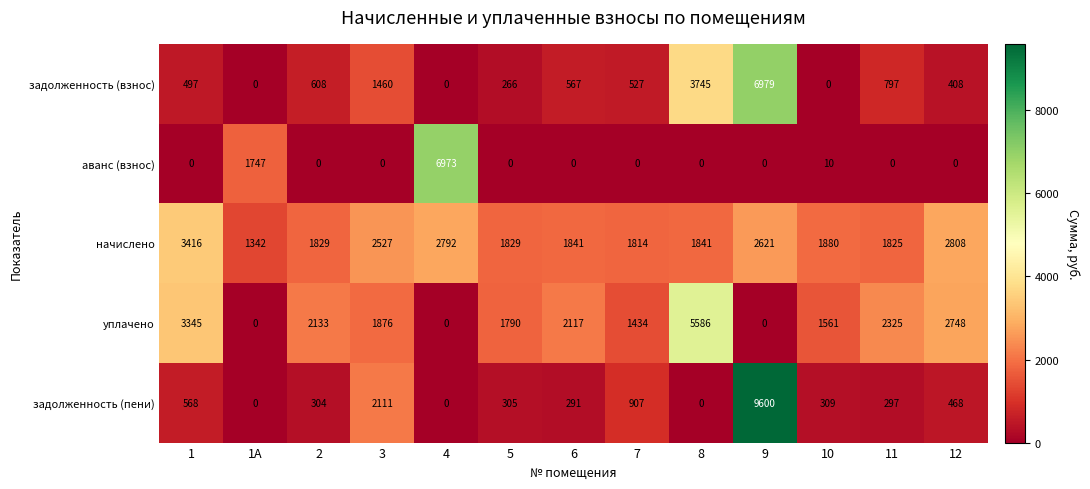

At which label does задолженность (пени) reach its peak?

9